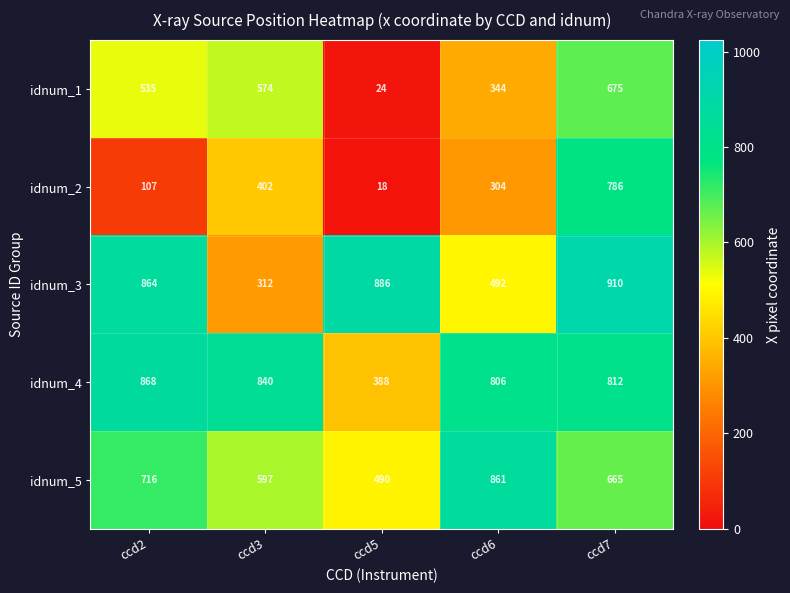

At how many categories does at least one series exceed 111?

5